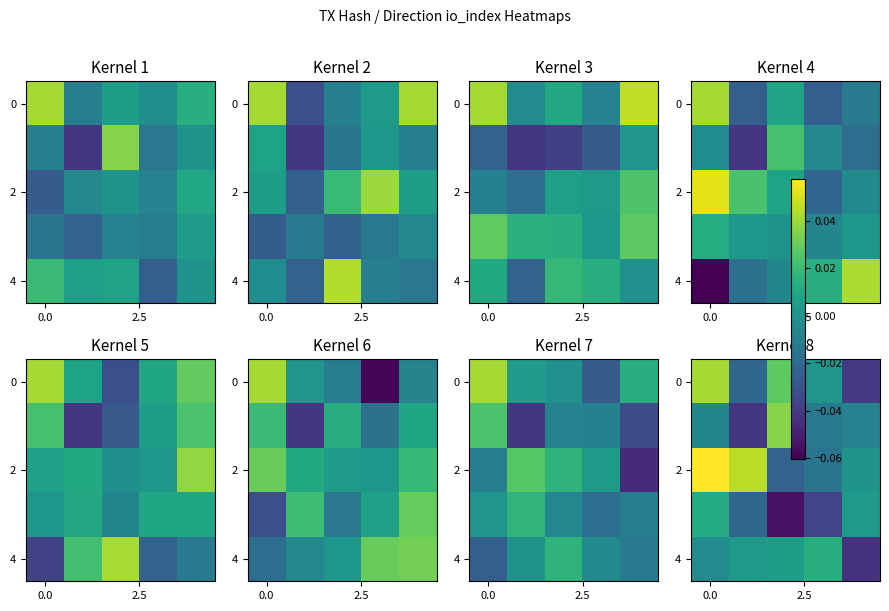

Where is row_0 nearest to the value 0?

3